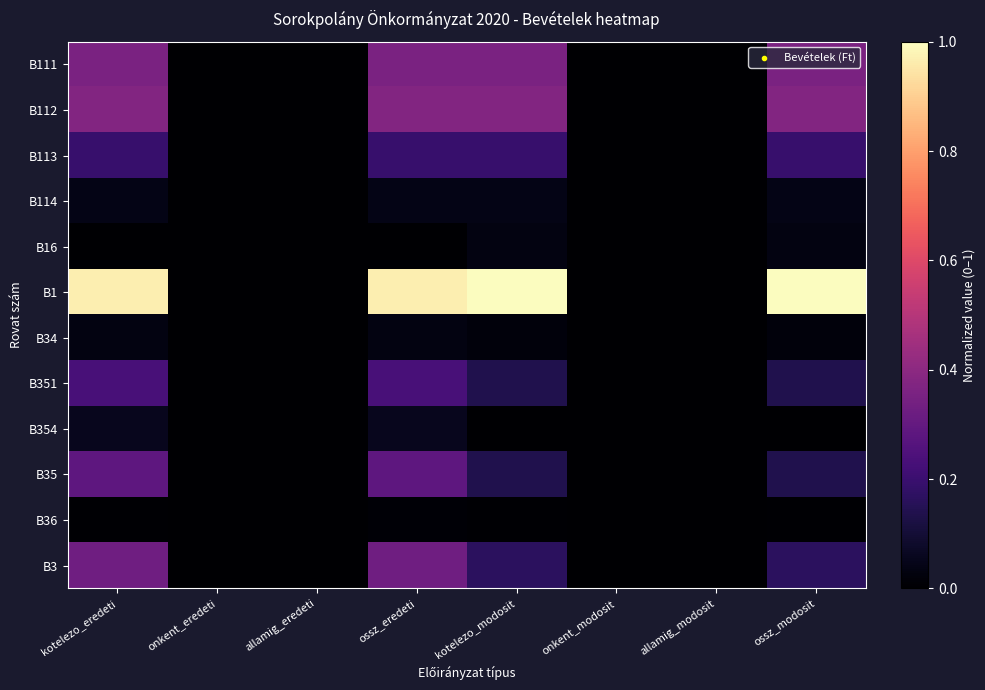

Which series has the largest range (max minus min)?

B1